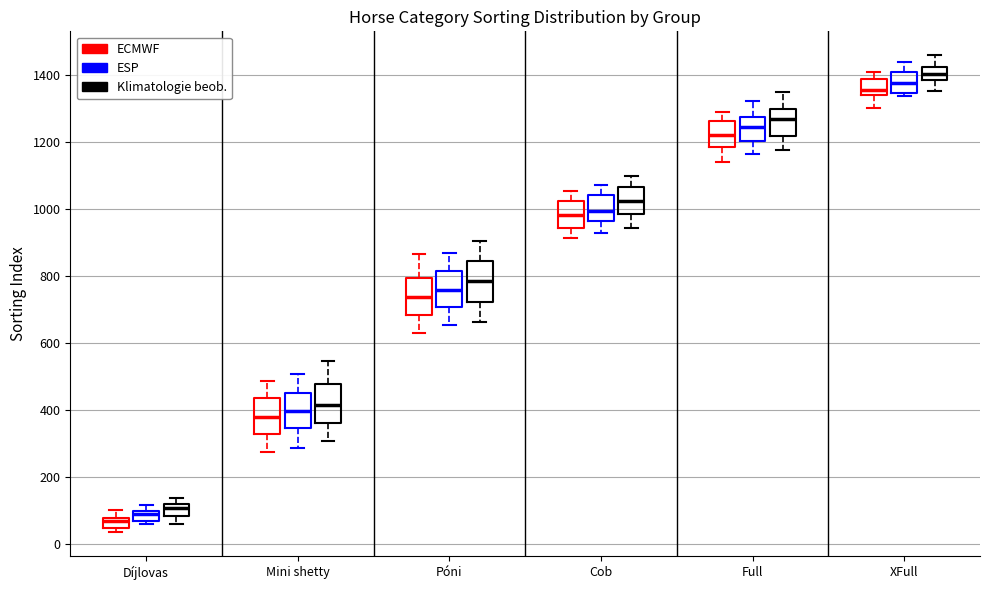

Where is the upper edge of the box for Mini shetty (ESP) on the y-axis? The values are not printed on the chart, so give them approximately, as read against the axis.

440